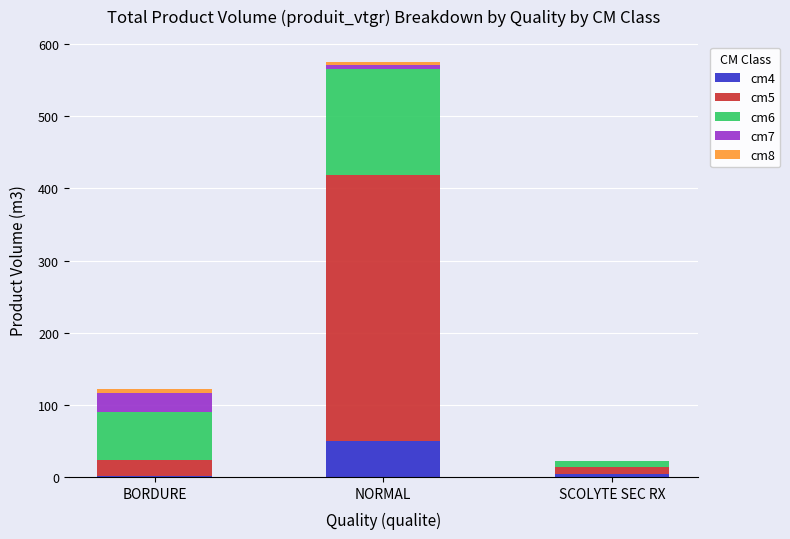

What is the highest value of the cm4 series?

49.2